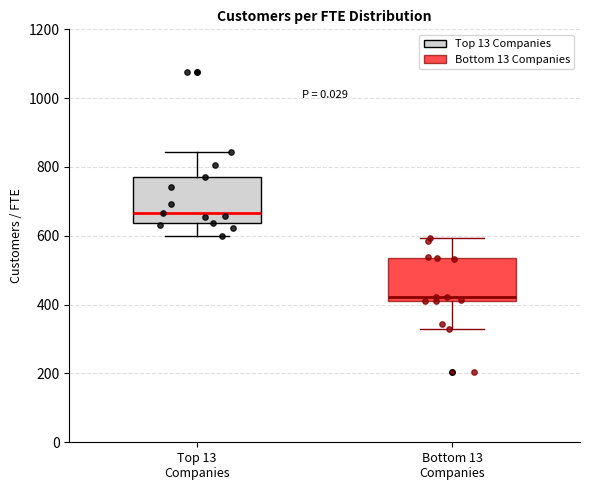

Which box has the lowest median line?

Bottom 13 Companies